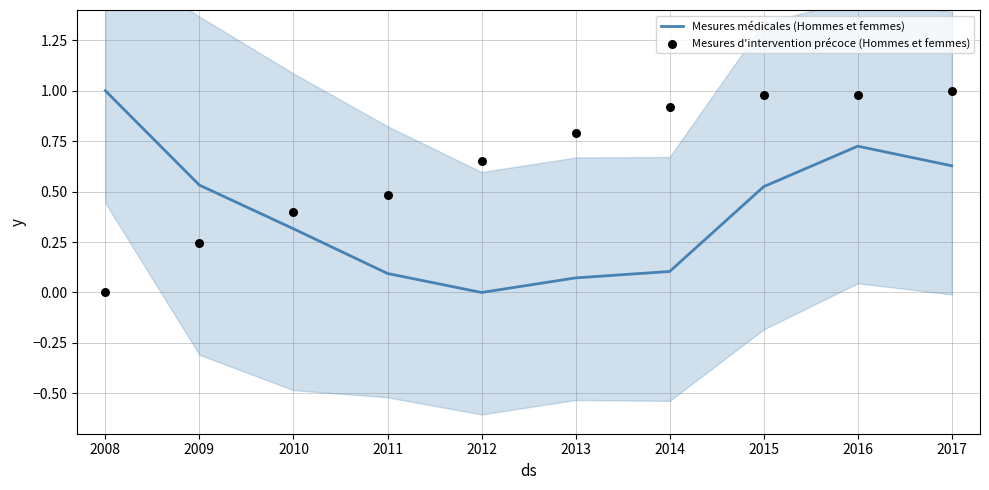

Which series contains the lowest Y value?

Mesures médicales (Hommes et femmes)